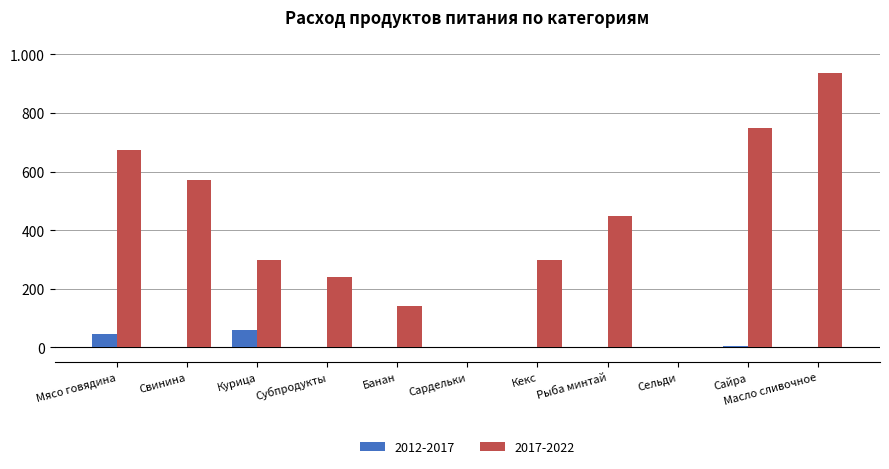

Reading right to left, extract all data points from this chart.

2012-2017: 0.0	4.7	0.0	0.0	0.0	0.0	0.0	0.0	59.0	0.0	45.5
2017-2022: 936.5	750.0	0.0	450.0	300.0	0.0	142.5	241.5	299.9	570.0	675.0